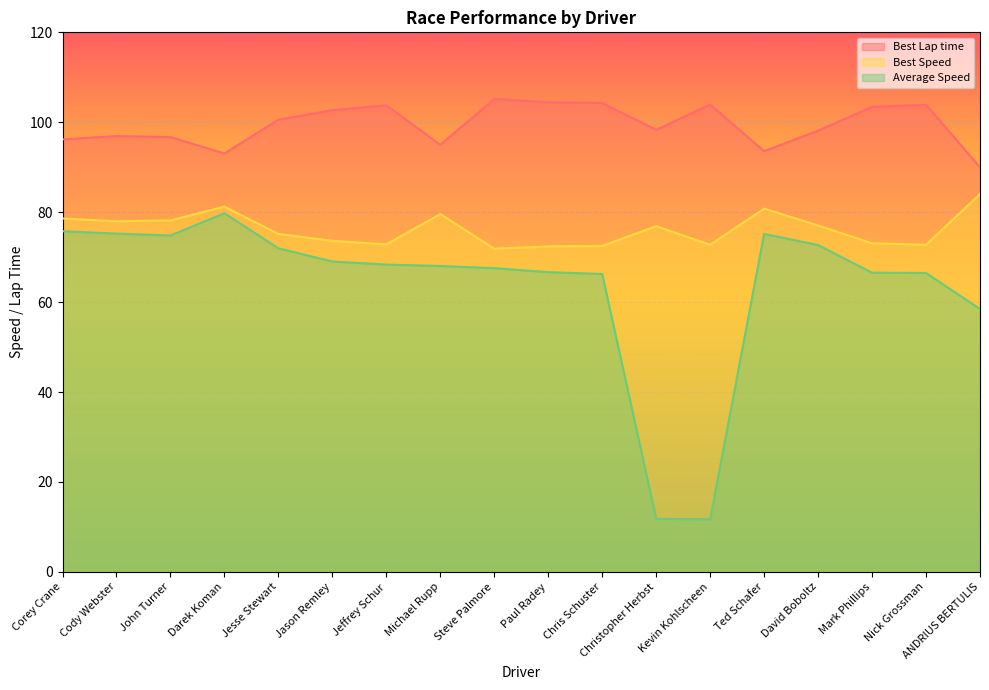

How many data points does each series have?

18